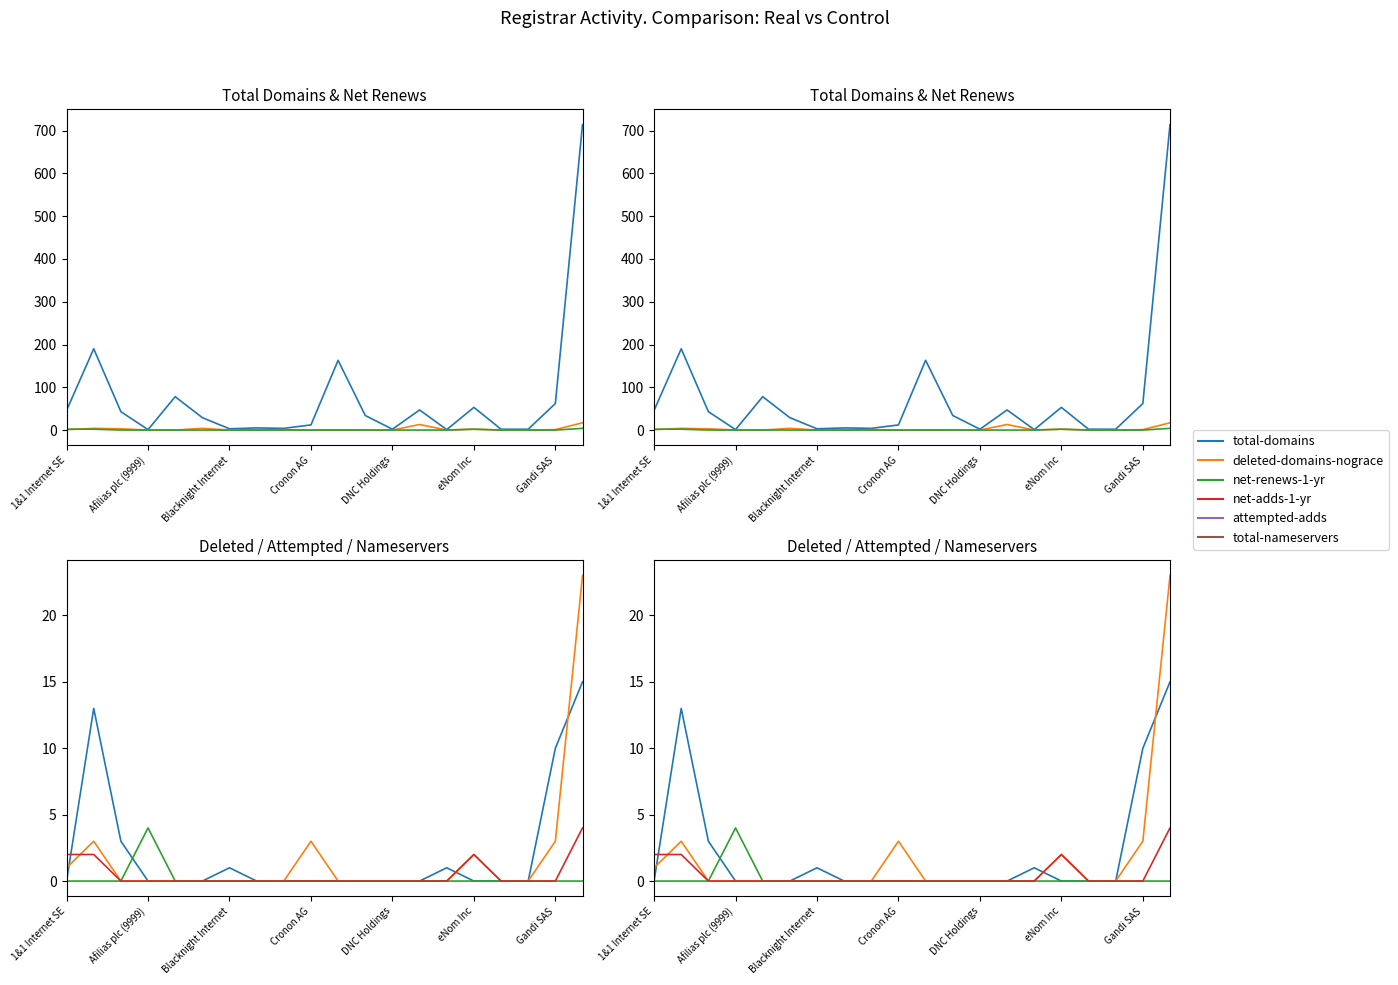

How many distinct data groups are displayed?

6